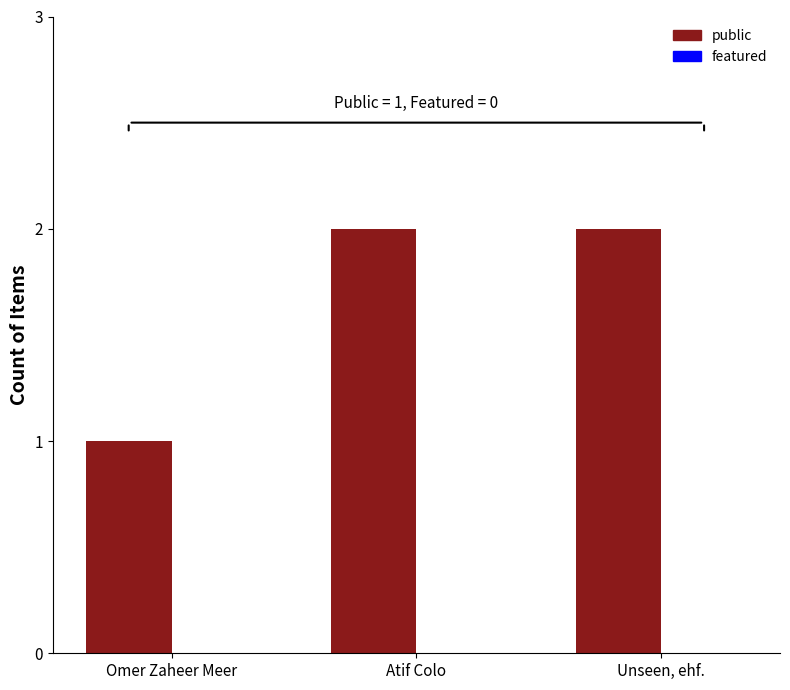

What is the label of the 1st bar from the left?

Omer Zaheer Meer